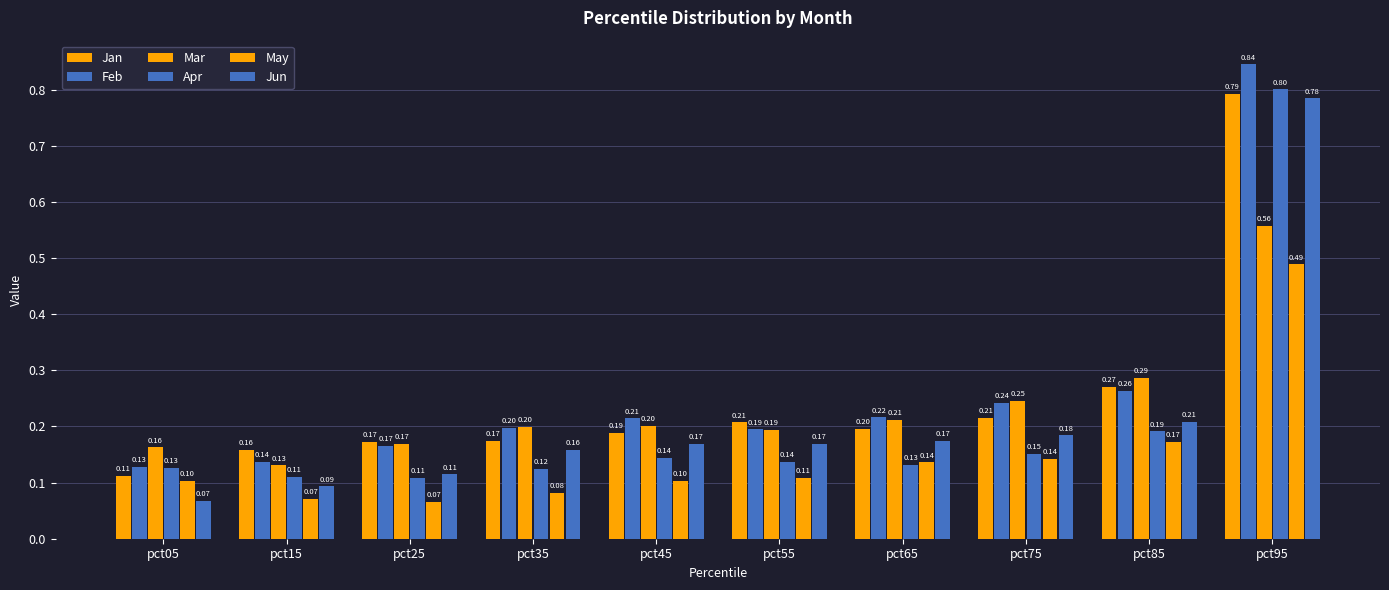

What is the difference between the maximum and minimum values in the Feb series?

0.7